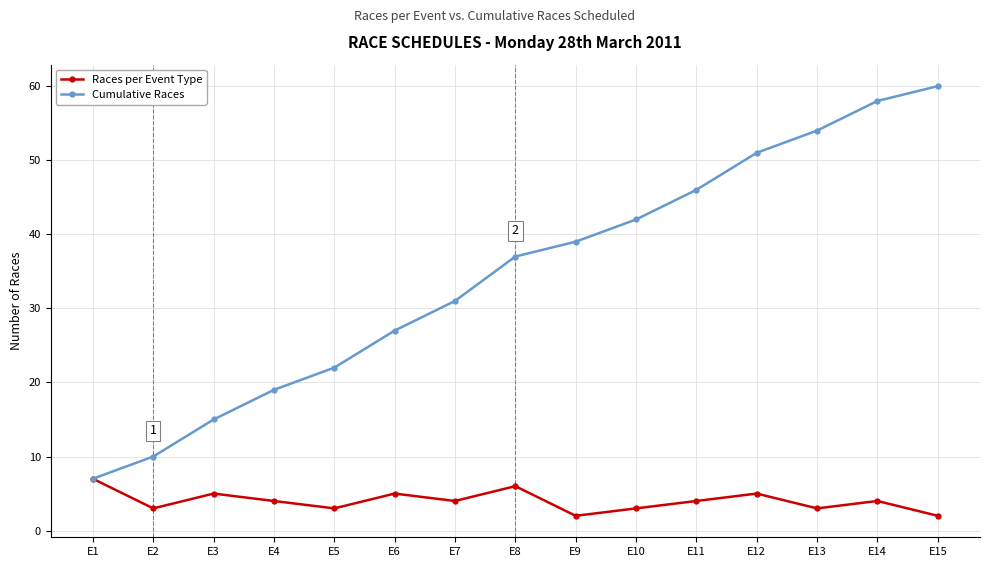

True or false: Cumulative Races has a value of 51 at E12.

True